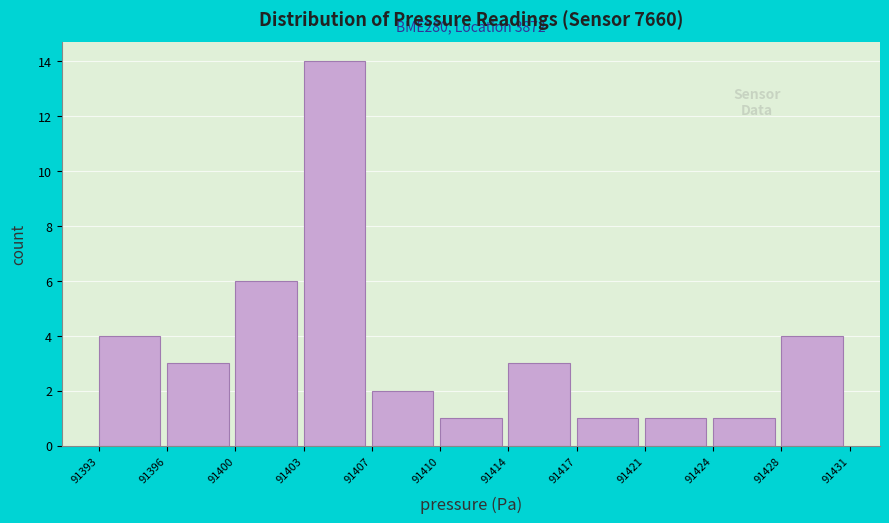

Reading right to left, transcribe all the data shown in this chart.

4	1	1	1	3	1	2	14	6	3	4